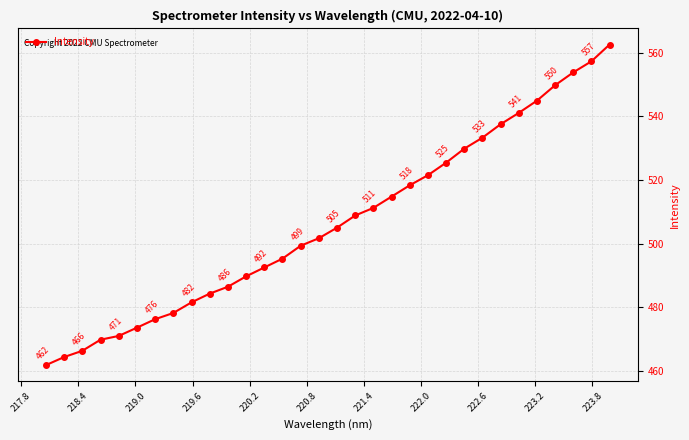

True or false: there are more than 1 points higher than both neighbors.

False